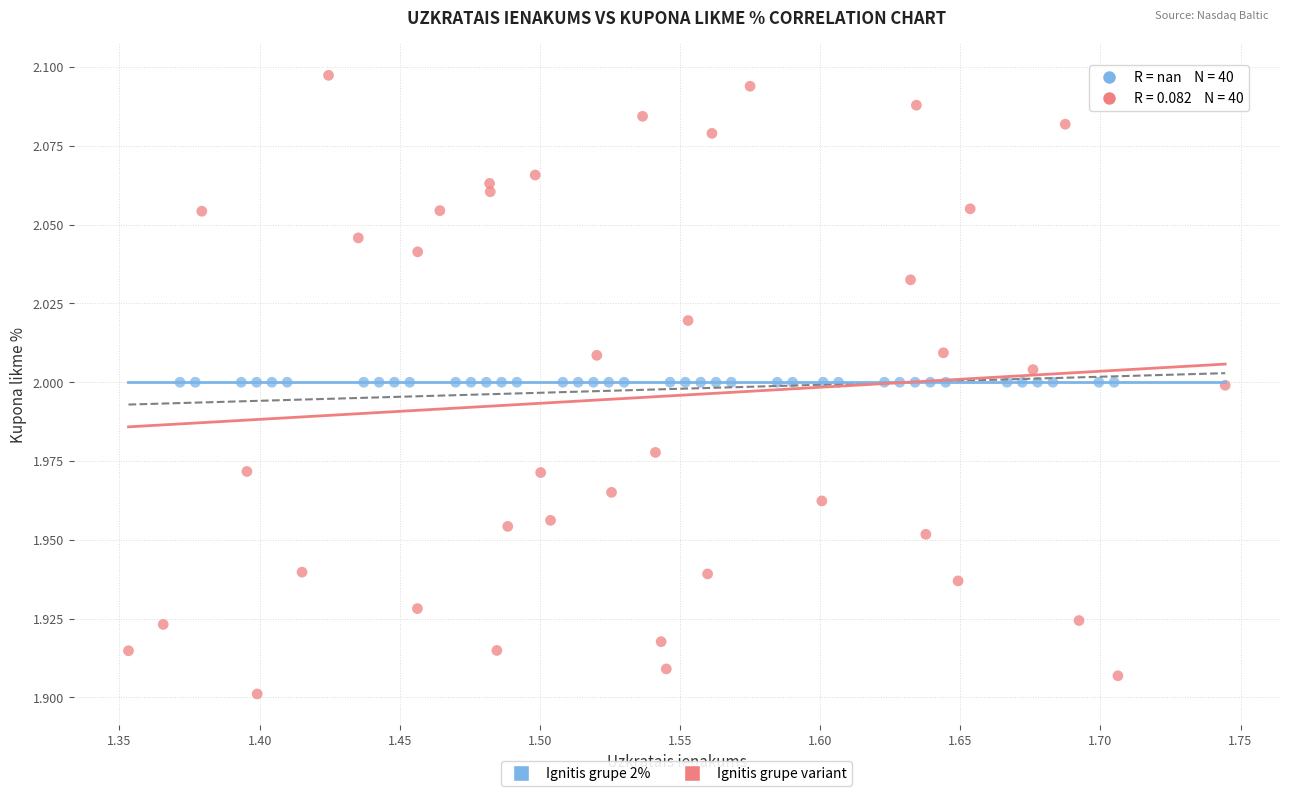

Which series reaches the minimum Y coordinate?

Ignitis grupe variant